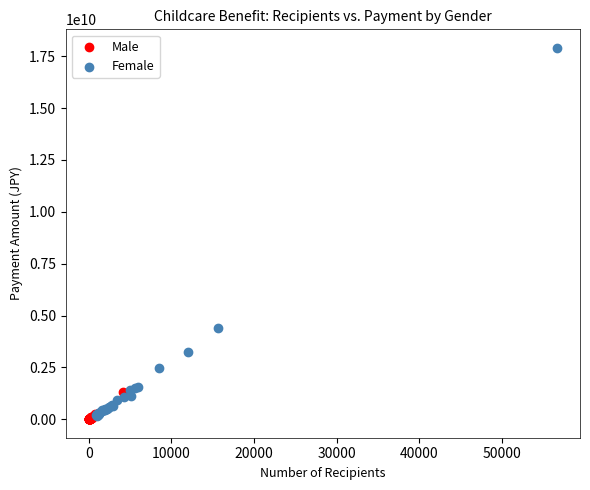

What are all the series names shown in the legend?

Male, Female